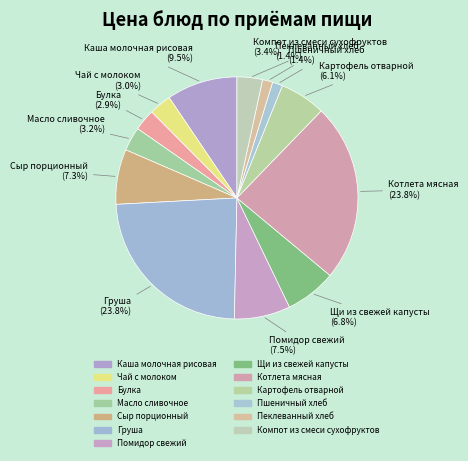

Rank the categories by value from highest to lowest.

Груша, Котлета мясная, Каша молочная рисовая, Помидор свежий, Сыр порционный, Щи из свежей капусты, Картофель отварной, Компот из смеси сухофруктов, Масло сливочное, Чай с молоком, Булка, Пшеничный хлеб, Пеклеванный хлеб